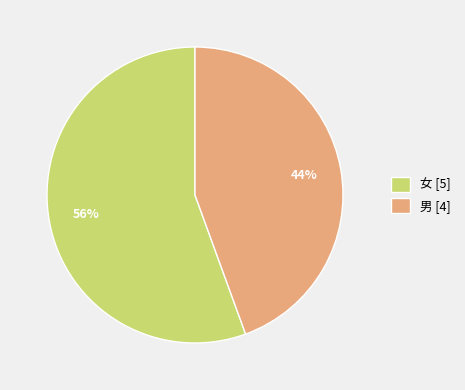

Does 女 represent more than half of the total?

Yes